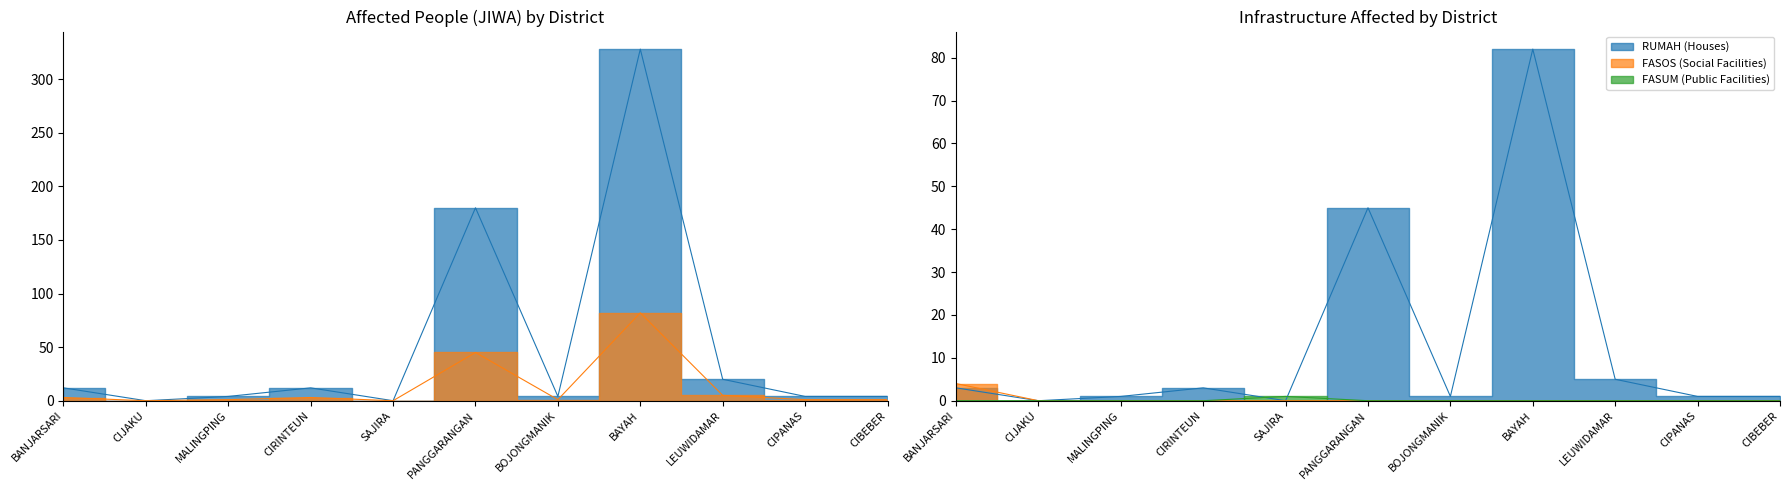

True or false: KK (Families Affected) has more than 0 interior local peaks.

True